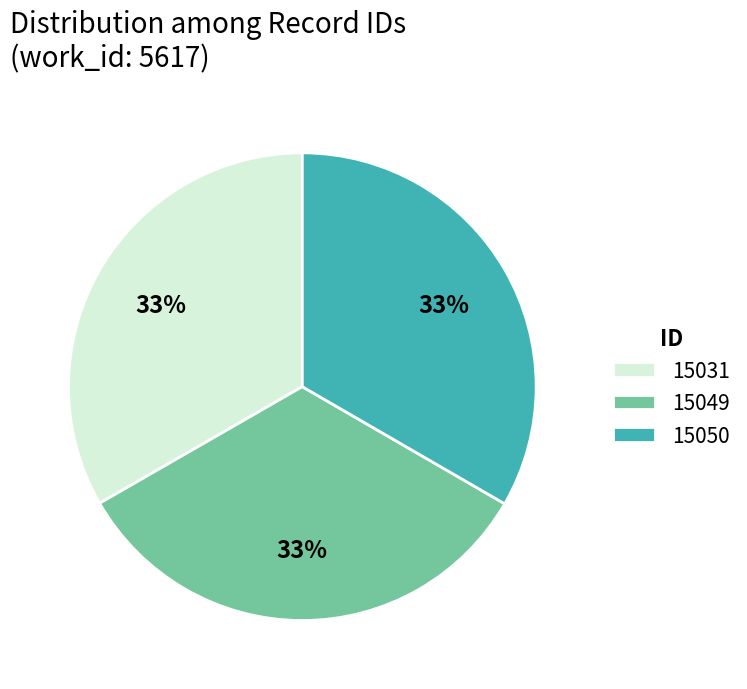

Is it true that 15031 is 33% of the pie?

True